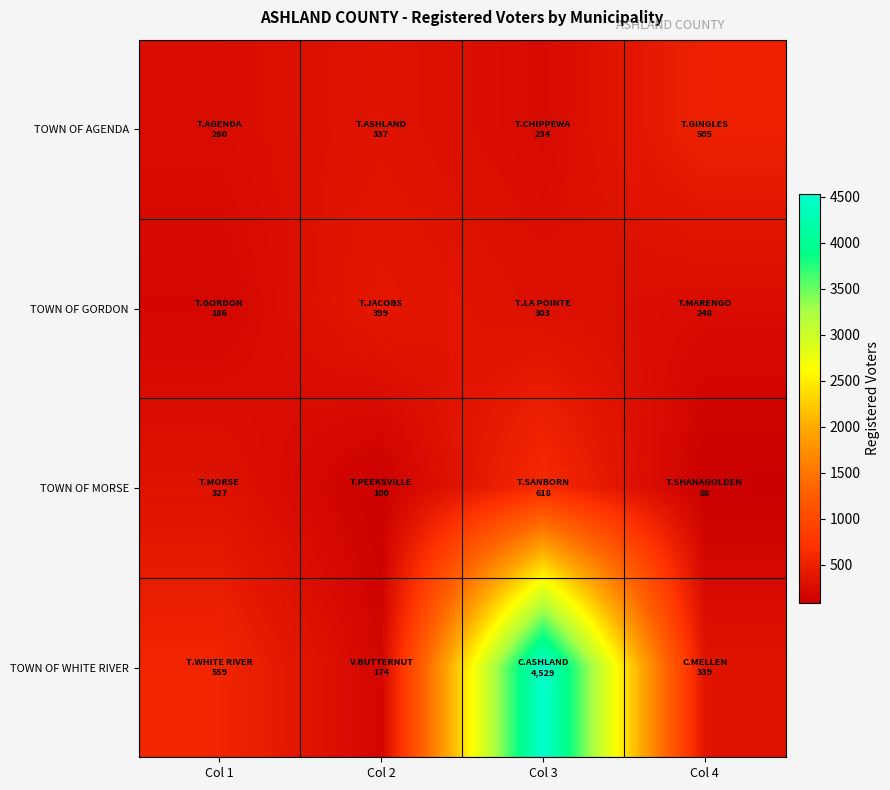

Reading left to right, what are all the values shown in this chart?

TOWN OF AGENDA: Col 1=260	Col 2=337	Col 3=234	Col 4=505
TOWN OF GORDON: Col 1=186	Col 2=399	Col 3=303	Col 4=248
TOWN OF MORSE: Col 1=327	Col 2=100	Col 3=618	Col 4=88
TOWN OF WHITE RIVER: Col 1=559	Col 2=174	Col 3=4529	Col 4=339